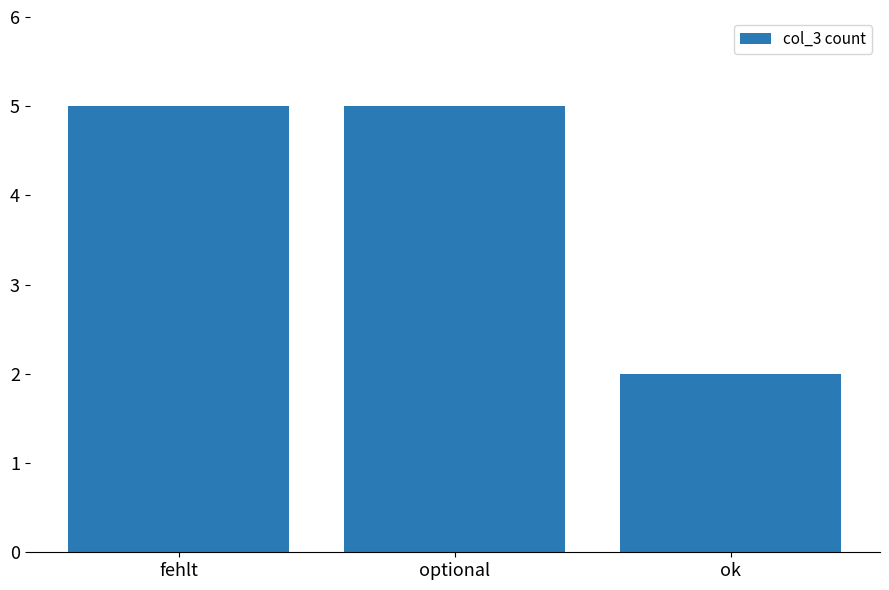

What is the sum of all values?

12